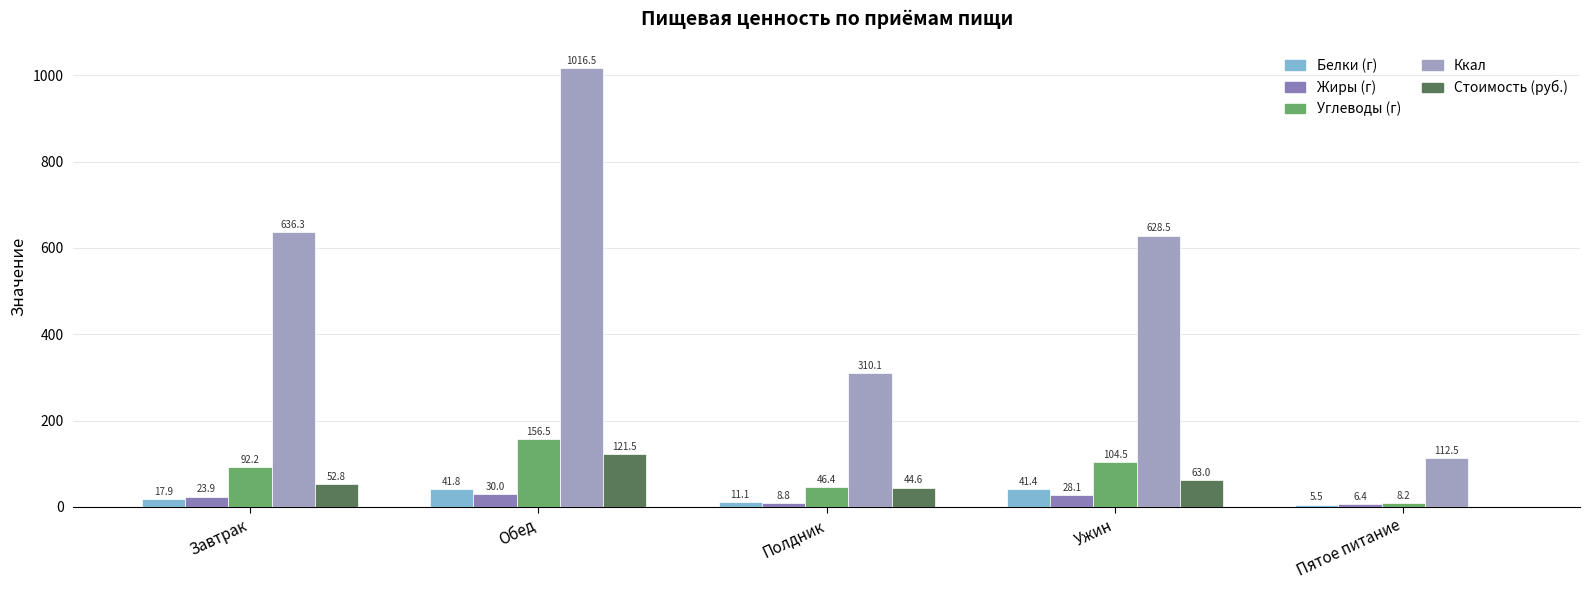

Is it true that Стоимость (руб.) equals 121.5 at Обед?

True